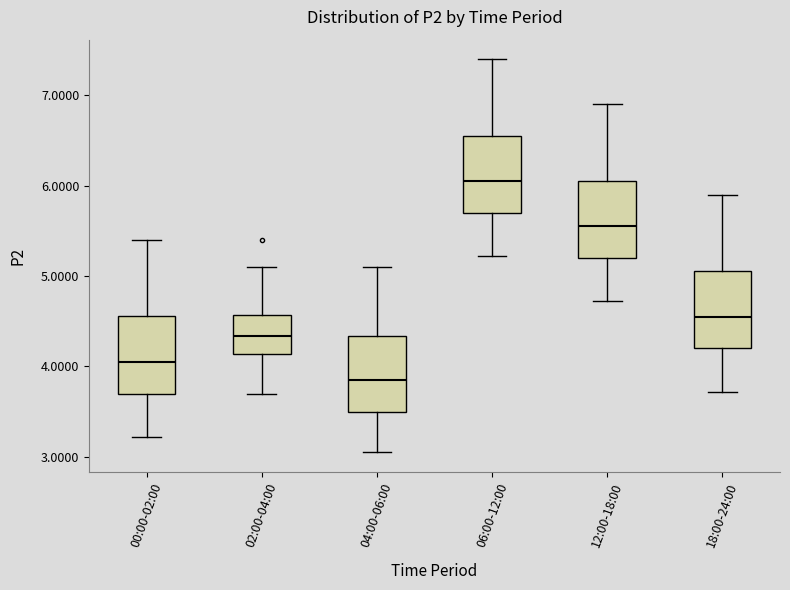

Which box has the highest median line?

06:00-12:00